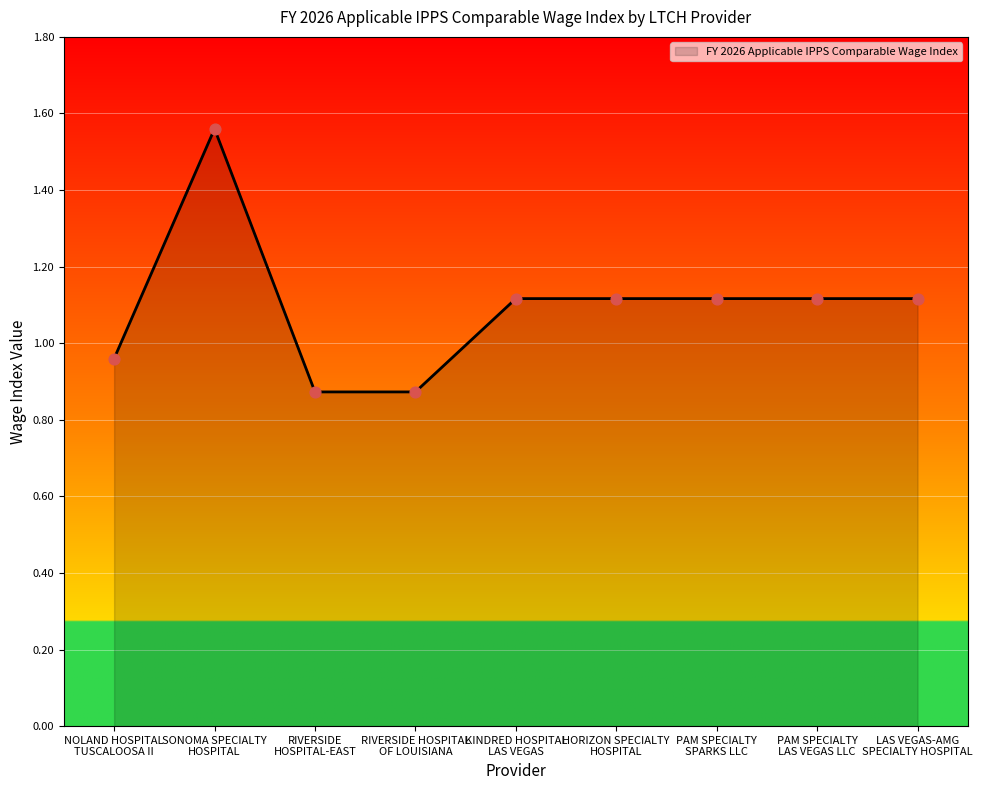

Between RIVERSIDE
HOSPITAL-EAST and NOLAND HOSPITAL
TUSCALOOSA II, which is larger?

NOLAND HOSPITAL
TUSCALOOSA II